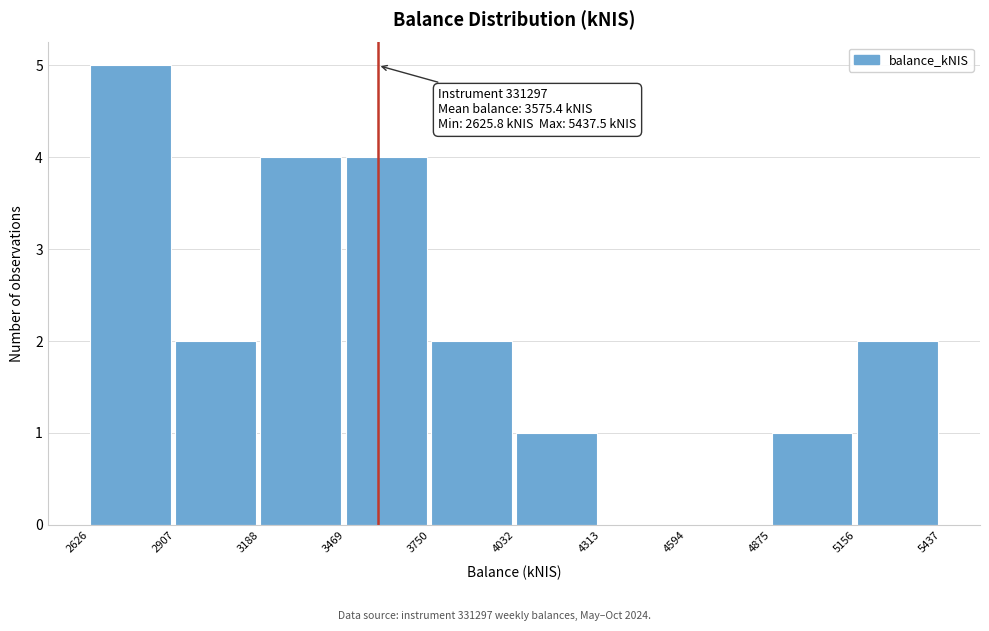

Over which range of the x-axis is the bar tallest?

2626 to 2907